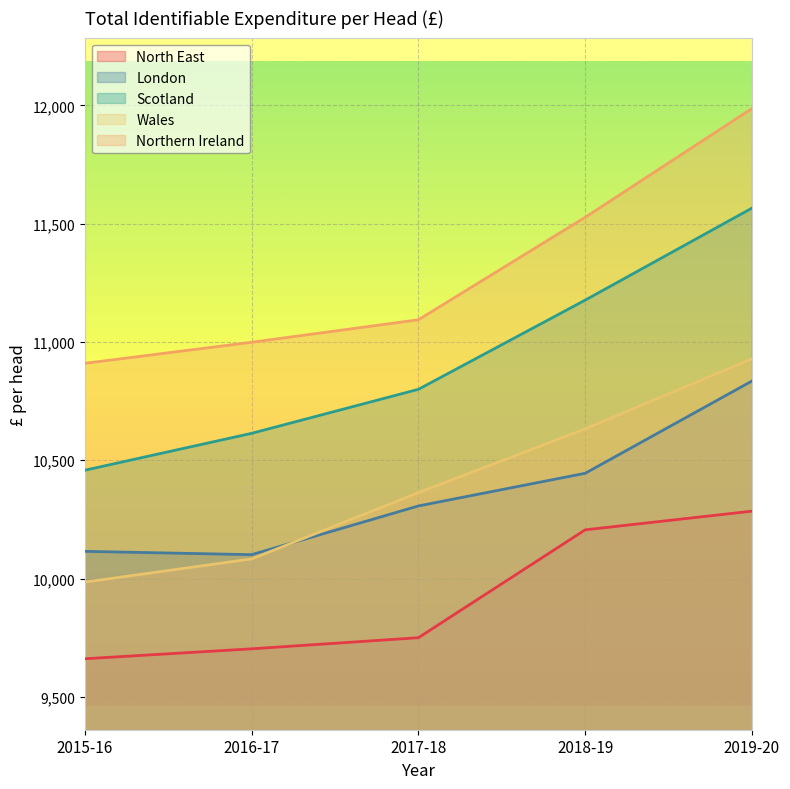

What is the difference between the second highest and second lowest values in the Wales series?

550